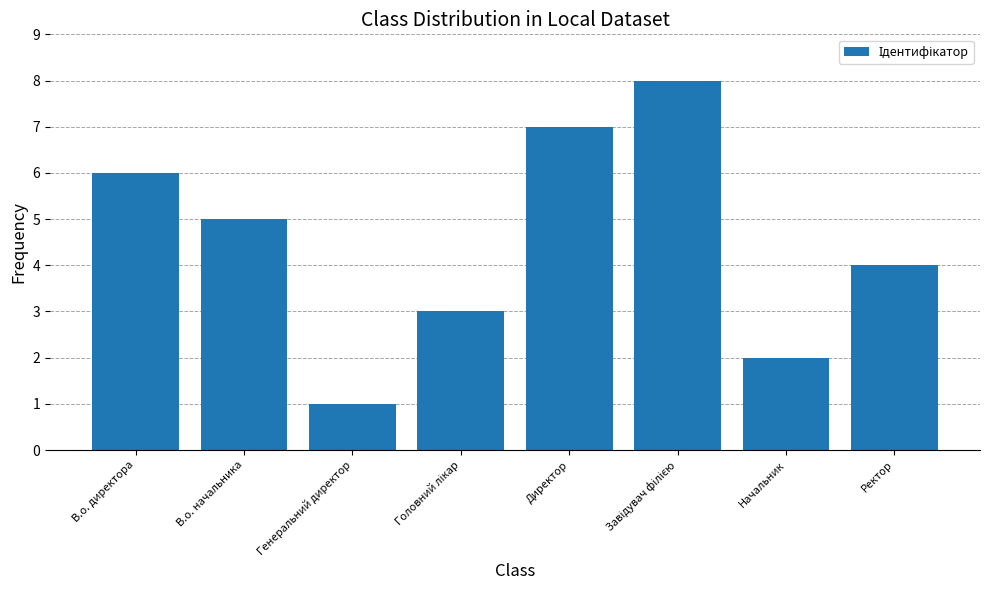

Is it true that the value at Директор is 4?

False